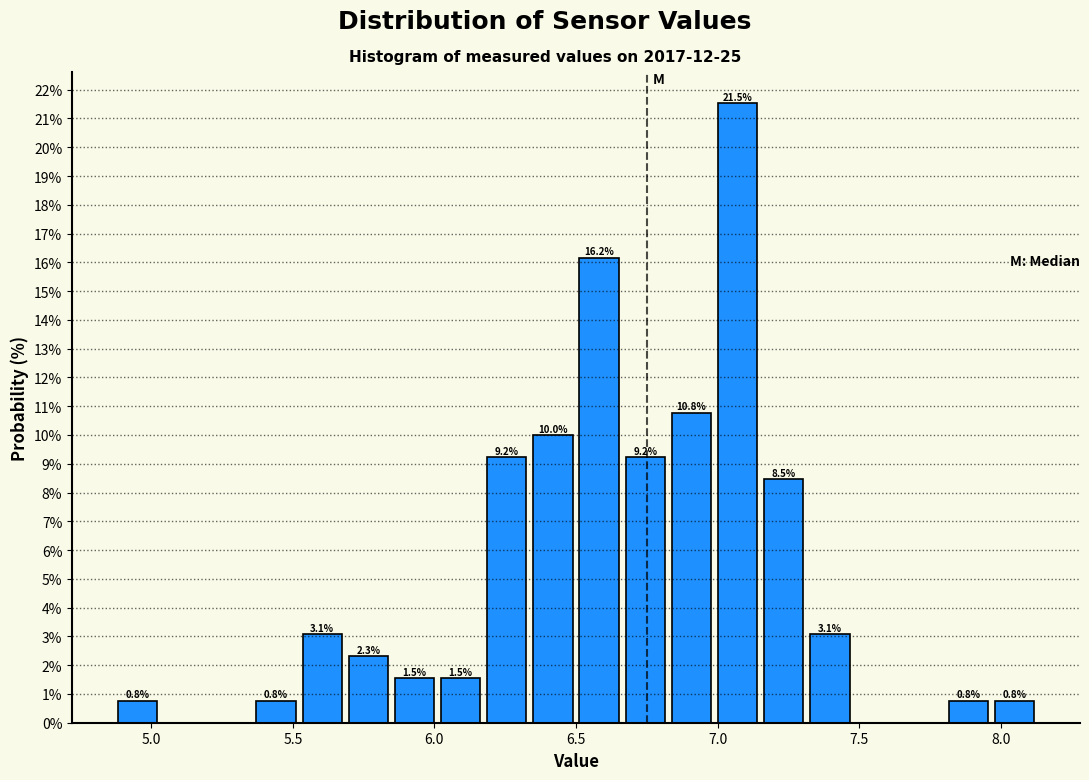

Around what value on the x-axis is the tallest bar? Give the approximate position of its centre, as read against the axis.

7.05